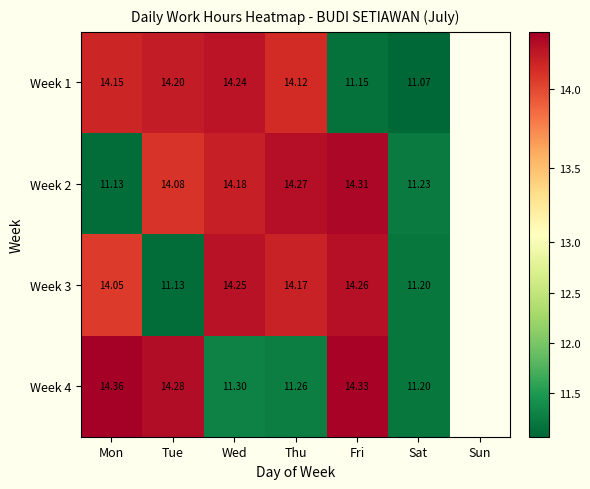

What is the total value across all series at Fri?

54.0